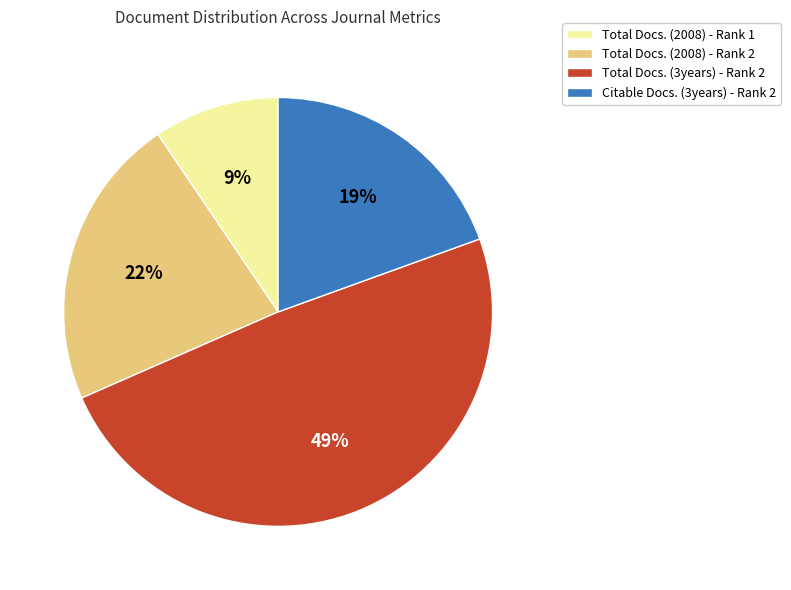

Which slice is the smallest?

Total Docs. (2008) - Rank 1